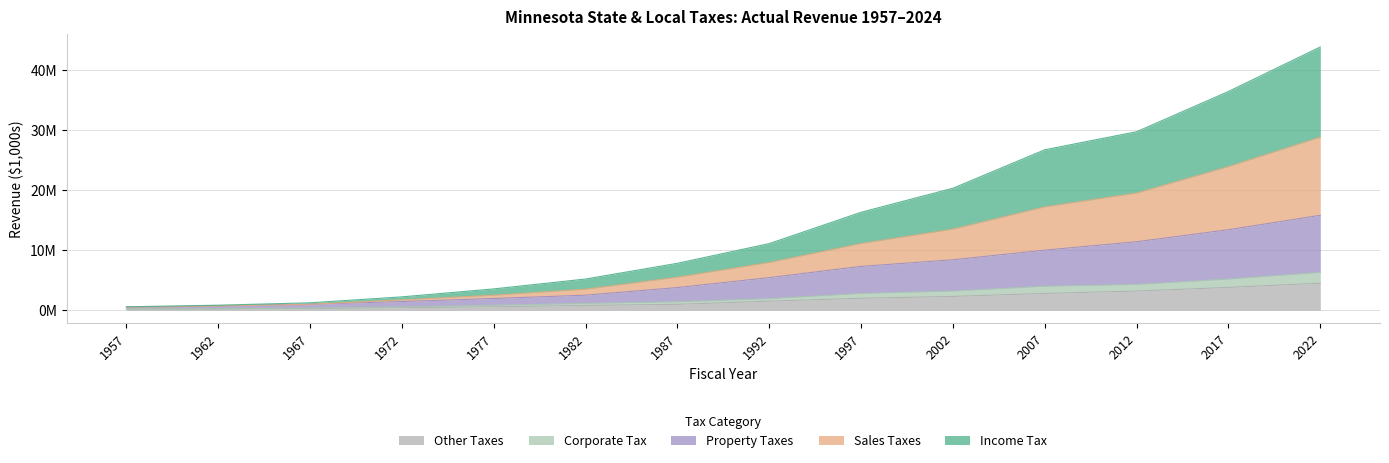

Which series has the largest total across all categories?

Income Tax